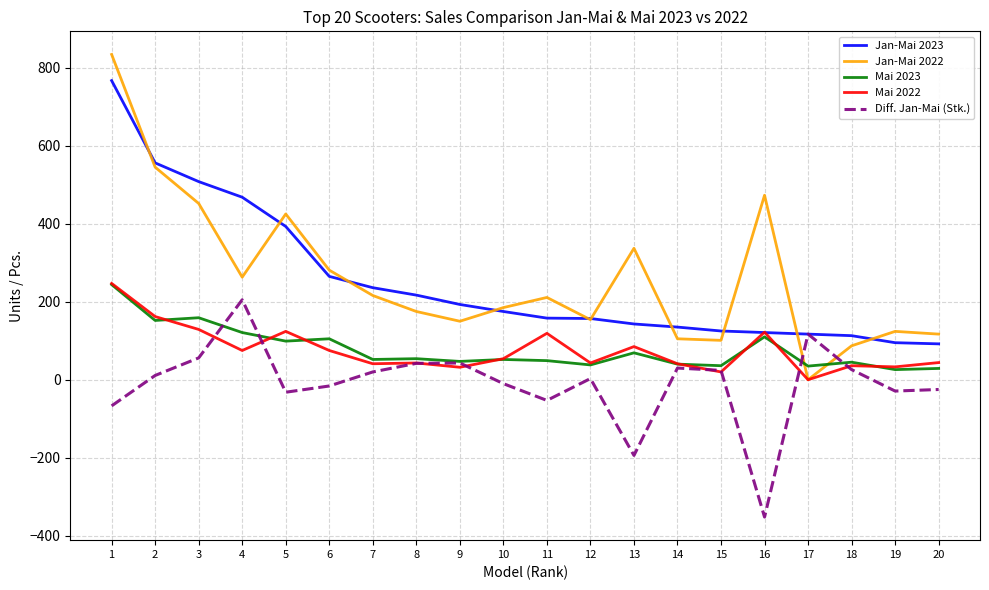

Which series has the widest spread of values?

Jan-Mai 2022